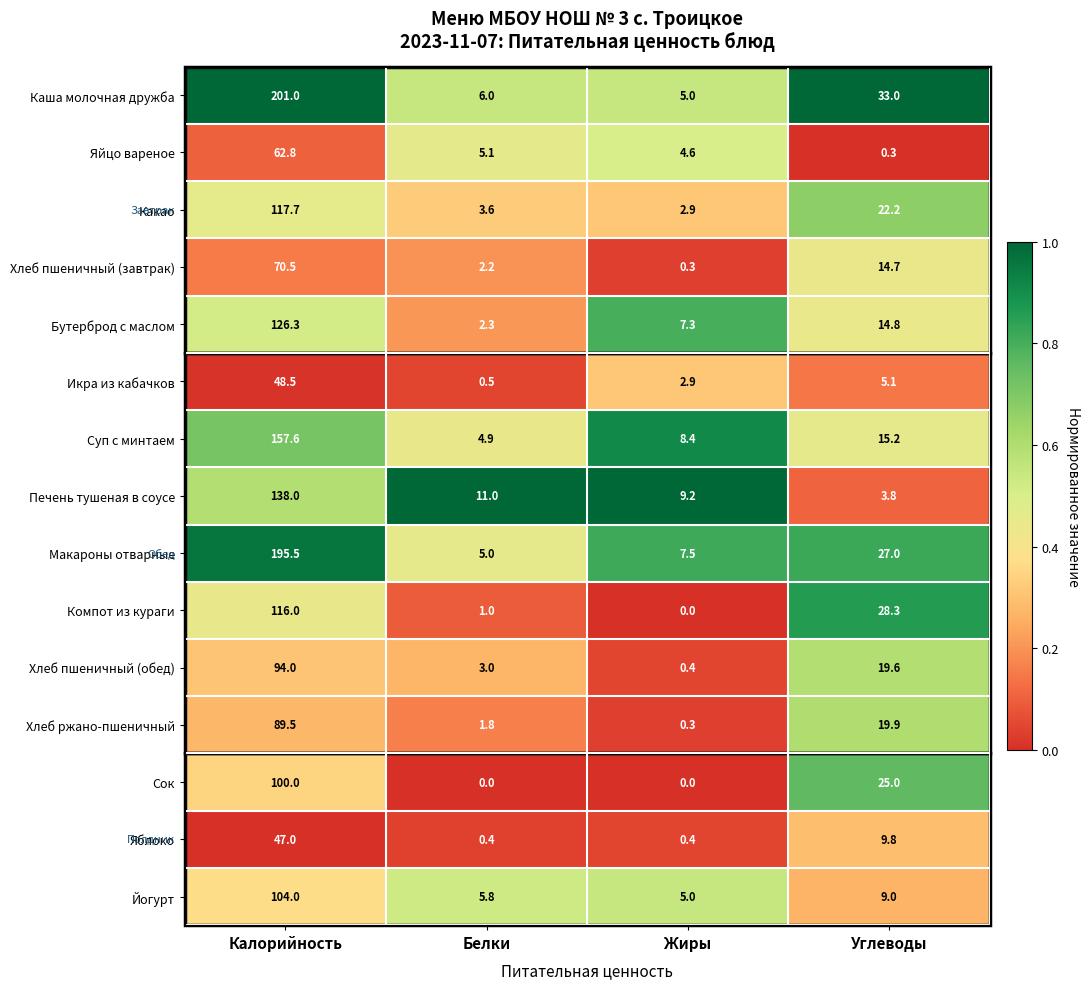

At which category does the chart reach its peak across all series?

Калорийность